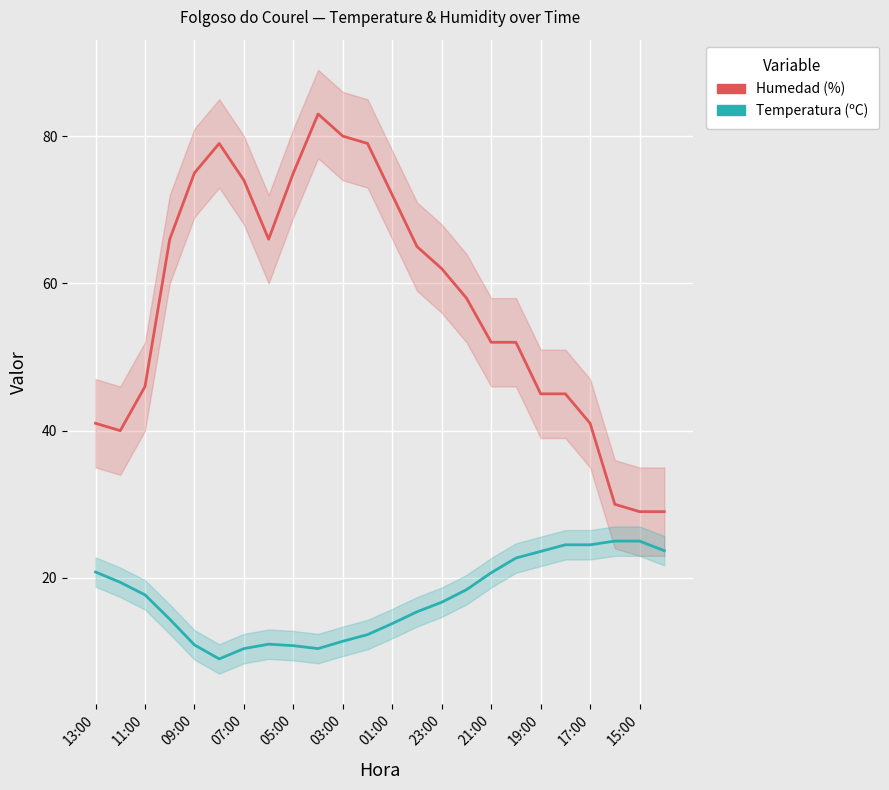

How many interior local valleys does the Humedad (%) series have?

2